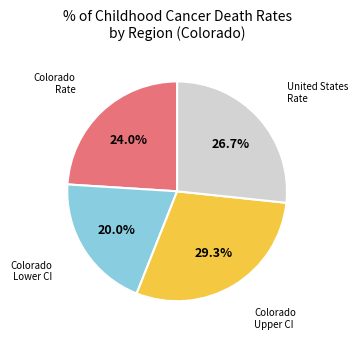

How many segments does this pie chart have?

4